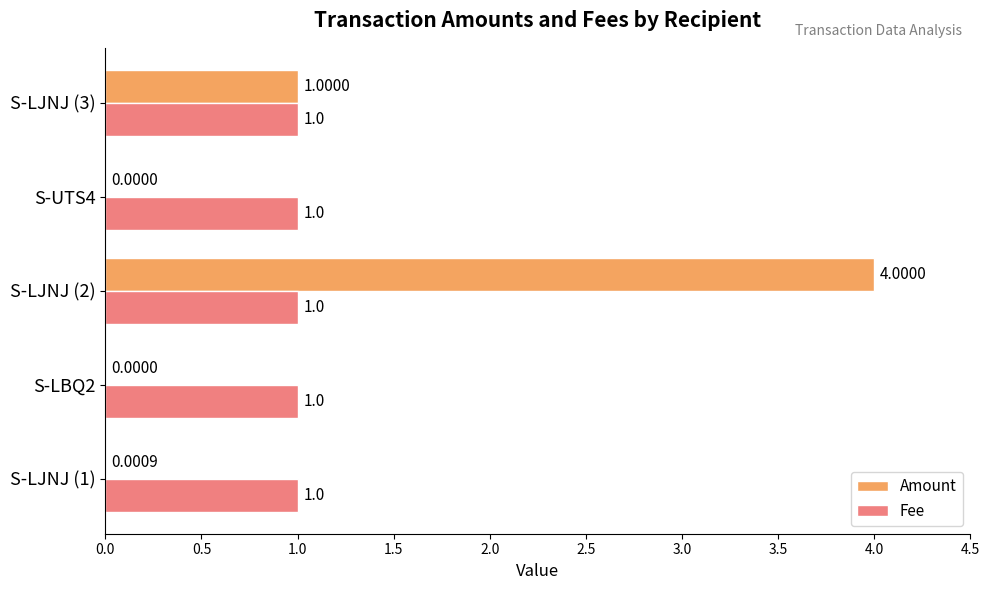

Is the value of Fee at S-LBQ2 greater than the value of Amount at S-LJNJ (1)?

Yes